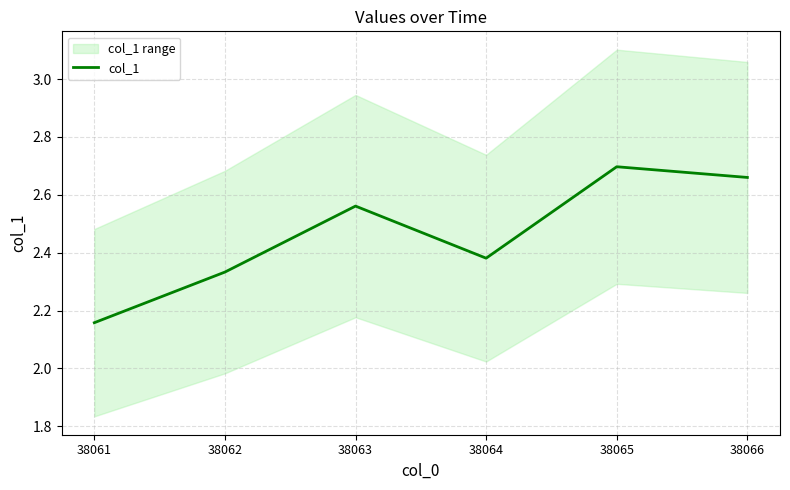

How many lines are shown in the chart?

1